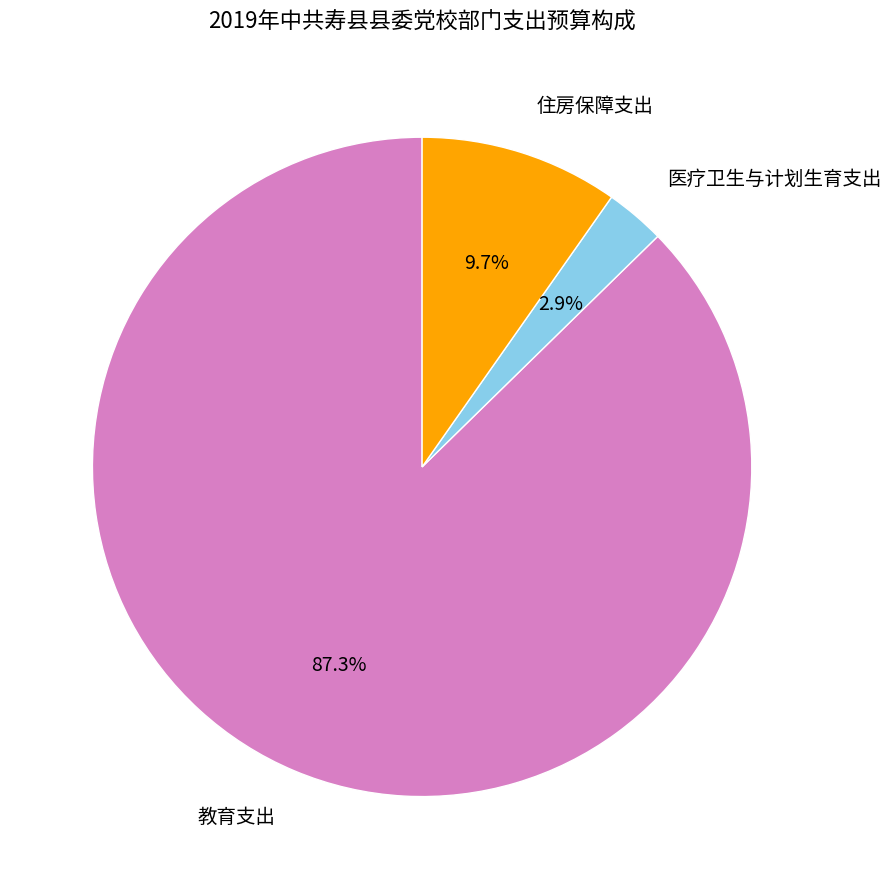

Which category has the smallest portion of the pie?

医疗卫生与计划生育支出